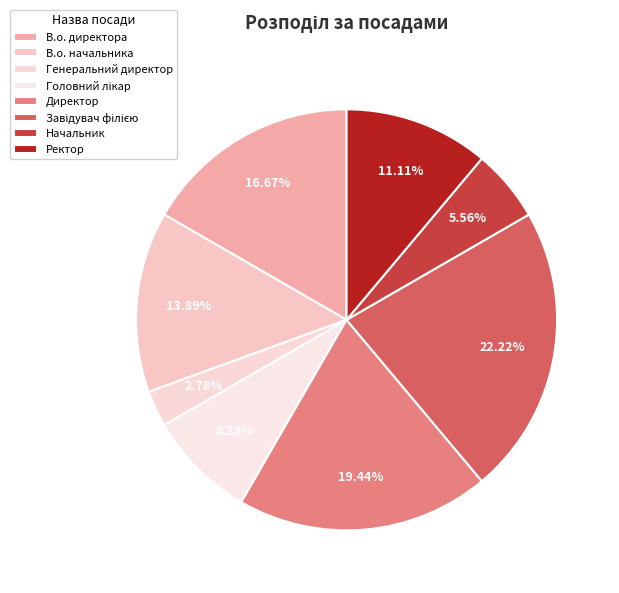

How many slices are in this pie chart?

8